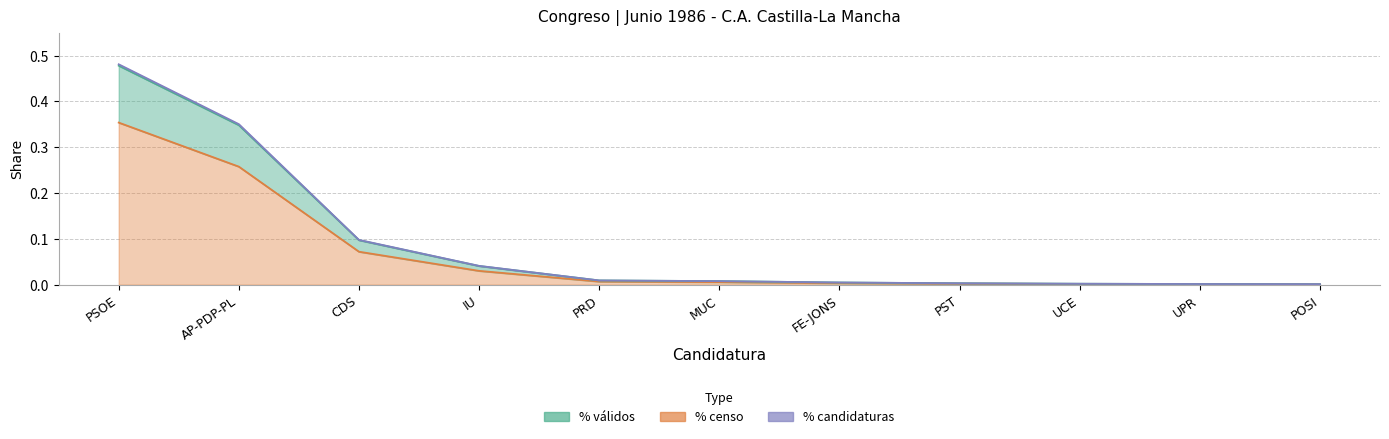

True or false: % candidaturas has a value of 0.0 at IU.

True